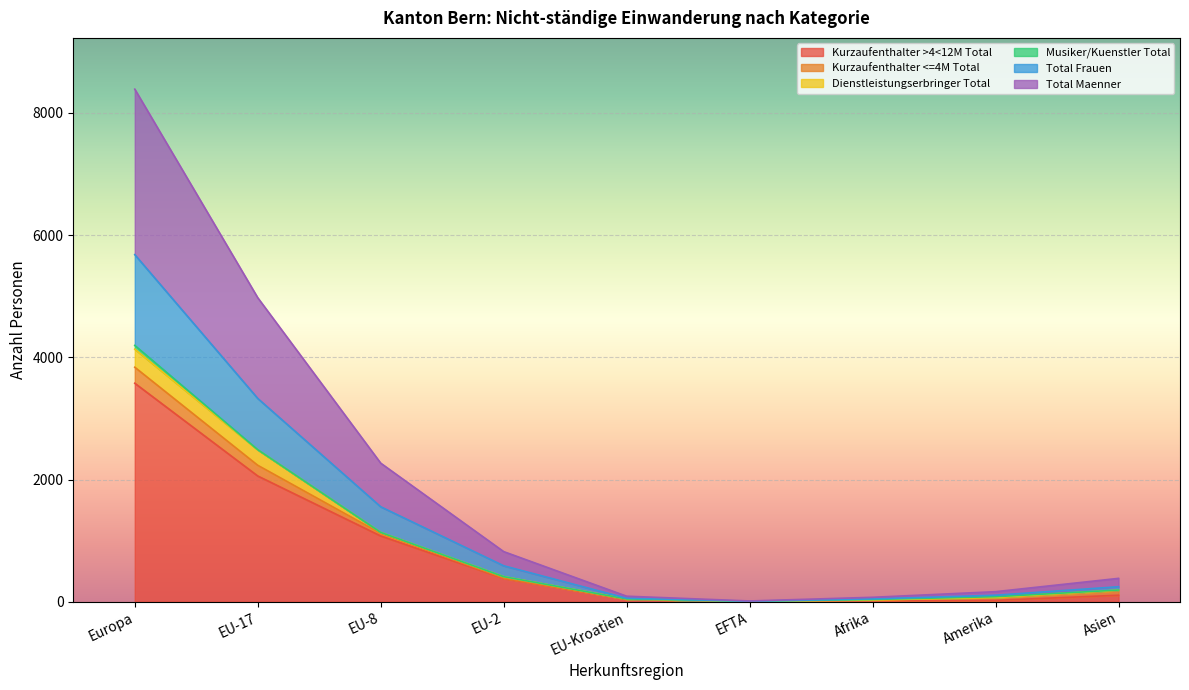

At which label does Kurzaufenthalter >4<12M Total reach its peak?

Europa